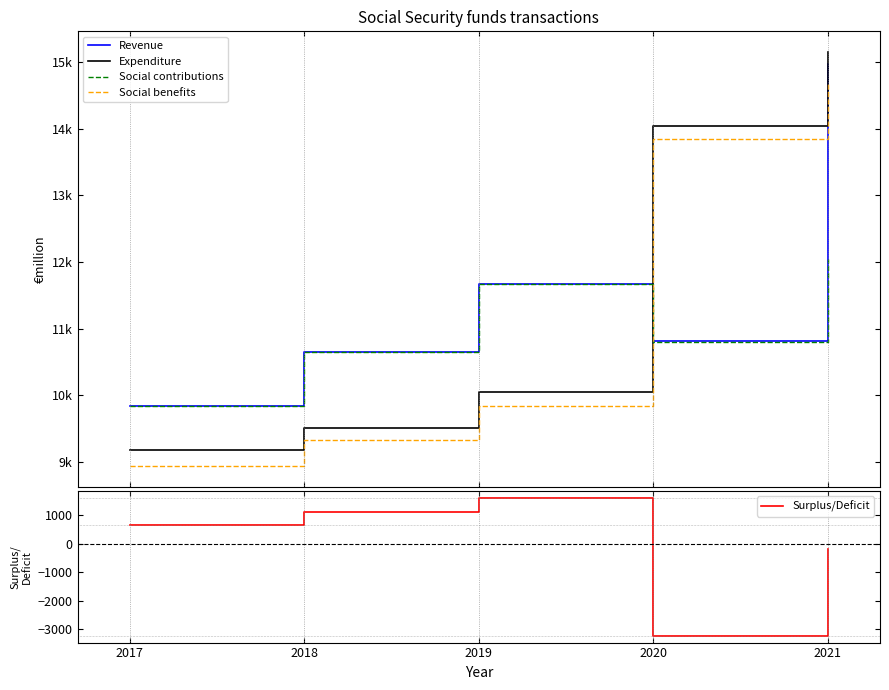

True or false: Social benefits has more than 0 points higher than both neighbors.

False